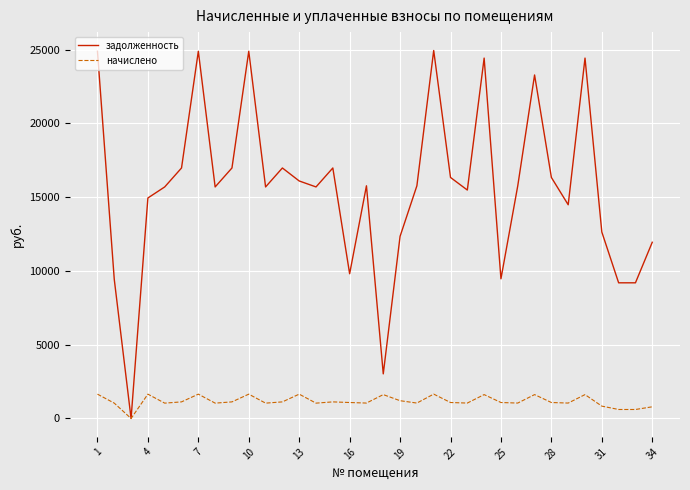

Which series has the largest total across all categories?

задолженность